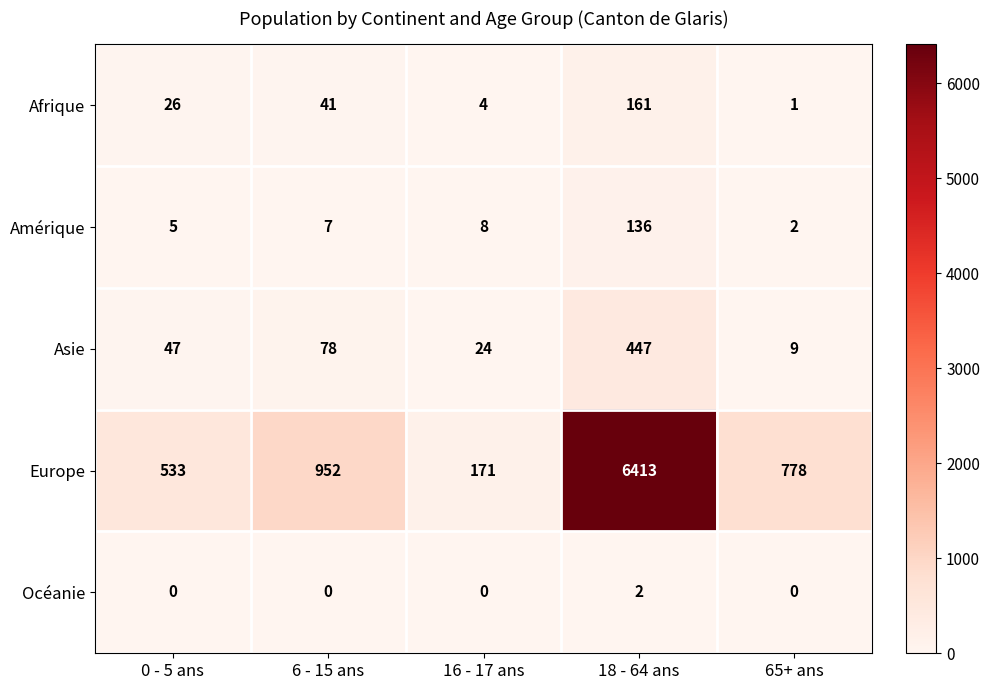

At which label does Asie reach its peak?

18 - 64 ans